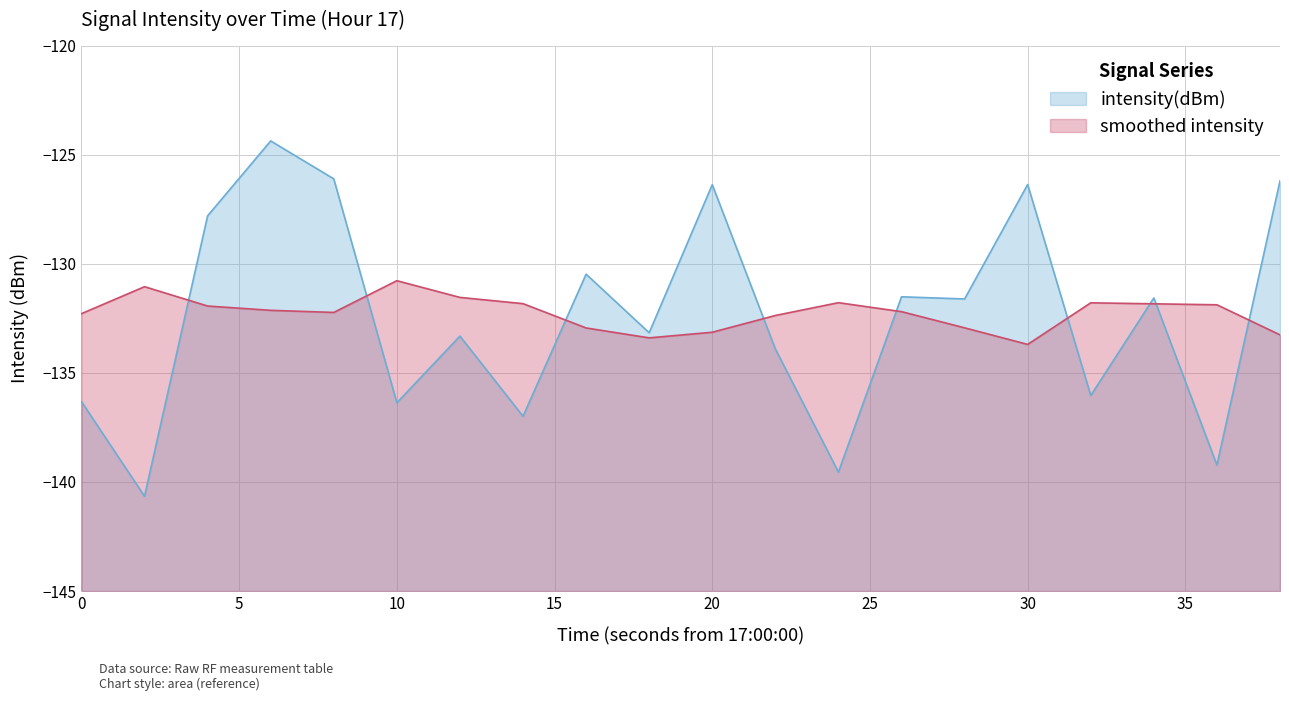

True or false: intensity(dBm) has a value of -126.4 at 30.

True